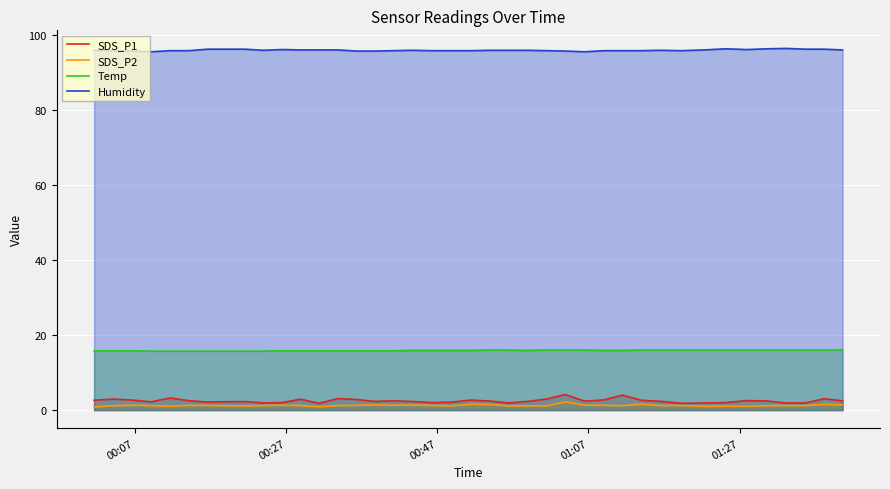

Which series has the largest range (max minus min)?

SDS_P1